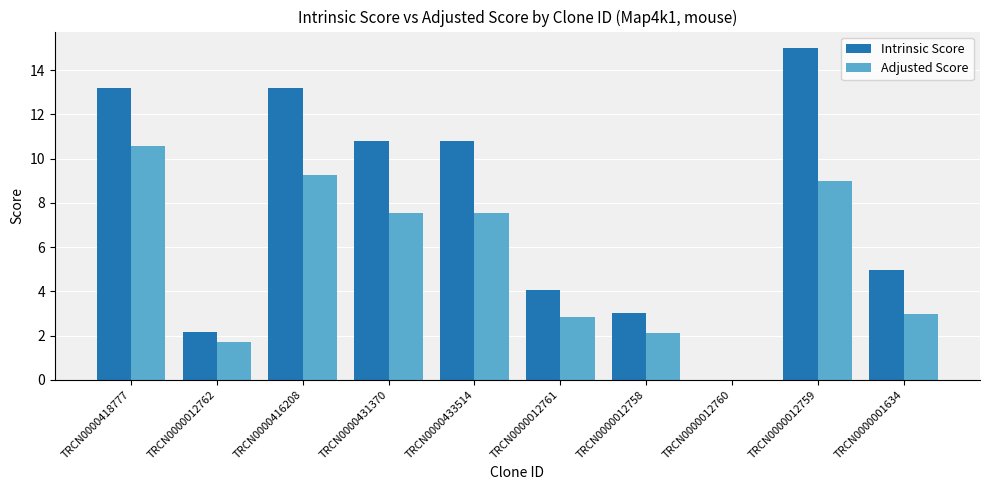

Are the bars grouped side by side (vs. stacked)?

Yes